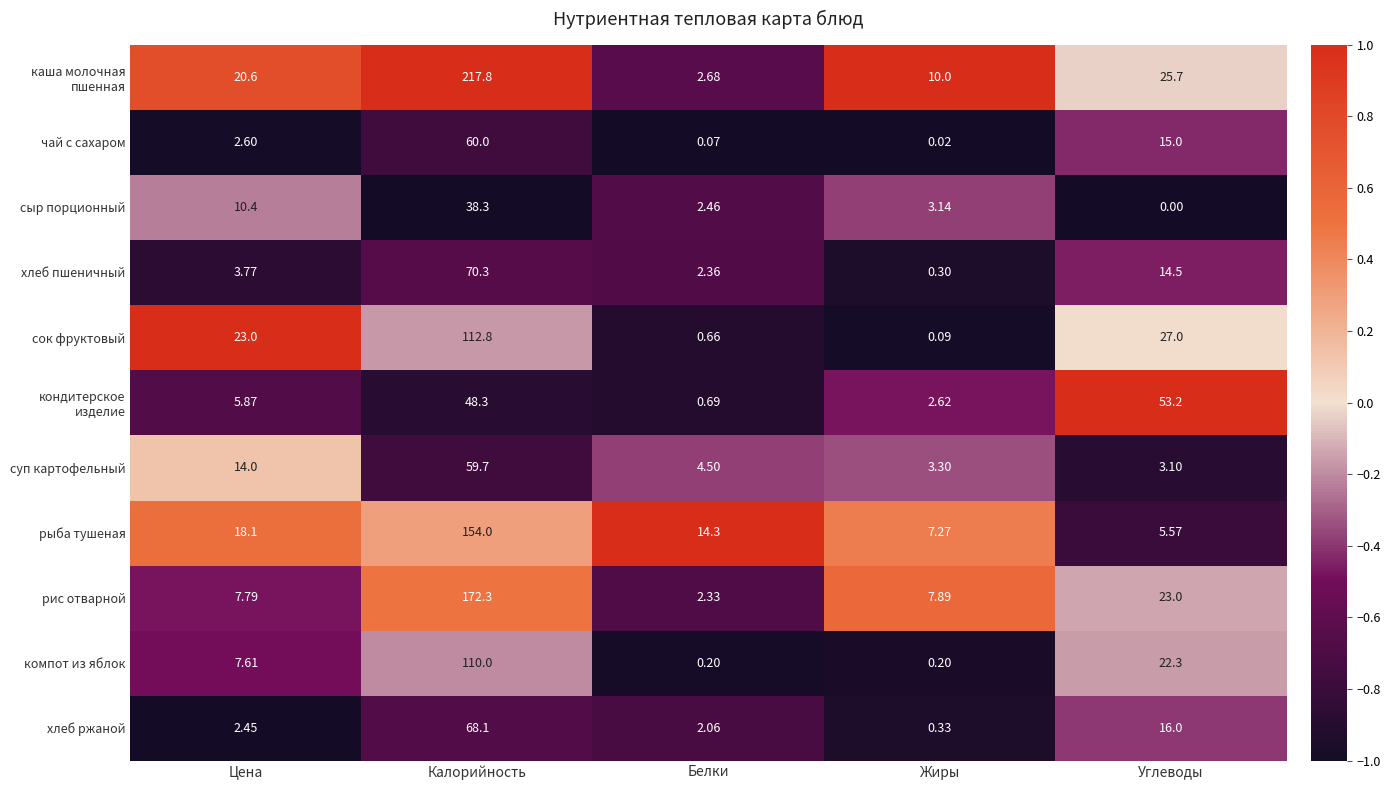

At how many categories does at least one series exceed 0?

5